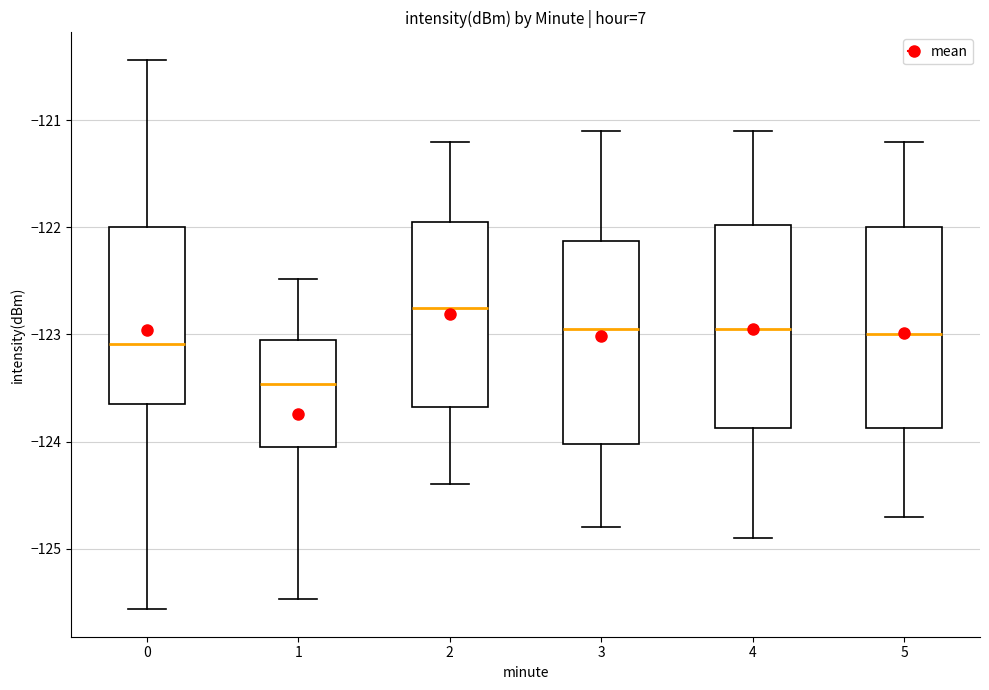

Which box has the highest median line?

2